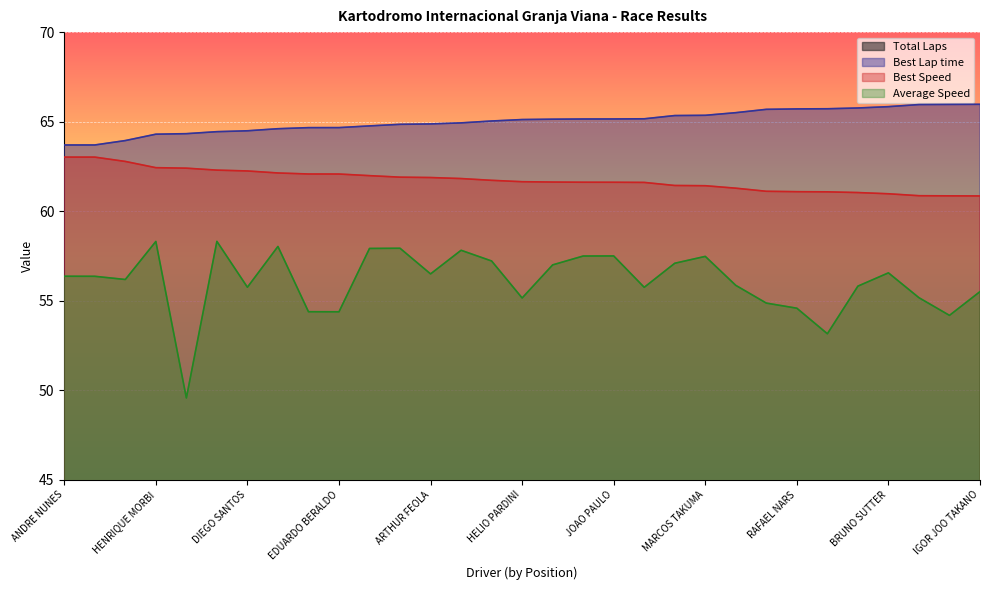

True or false: Average Speed and Best Speed cross at least once.

False